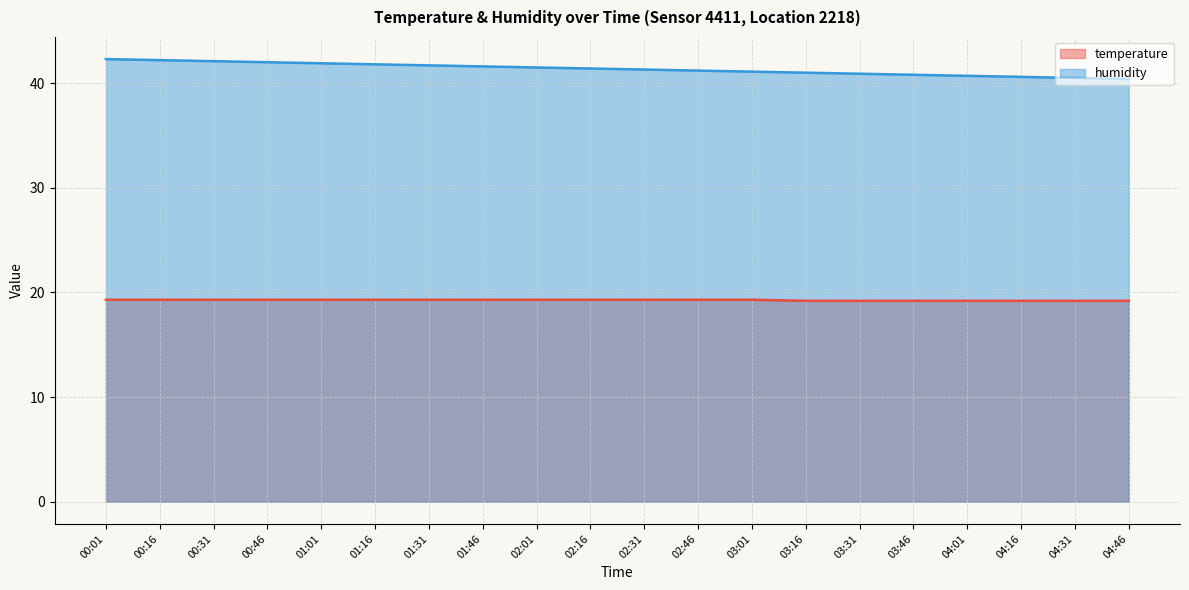

Which category has the lowest value across all series?

03:16